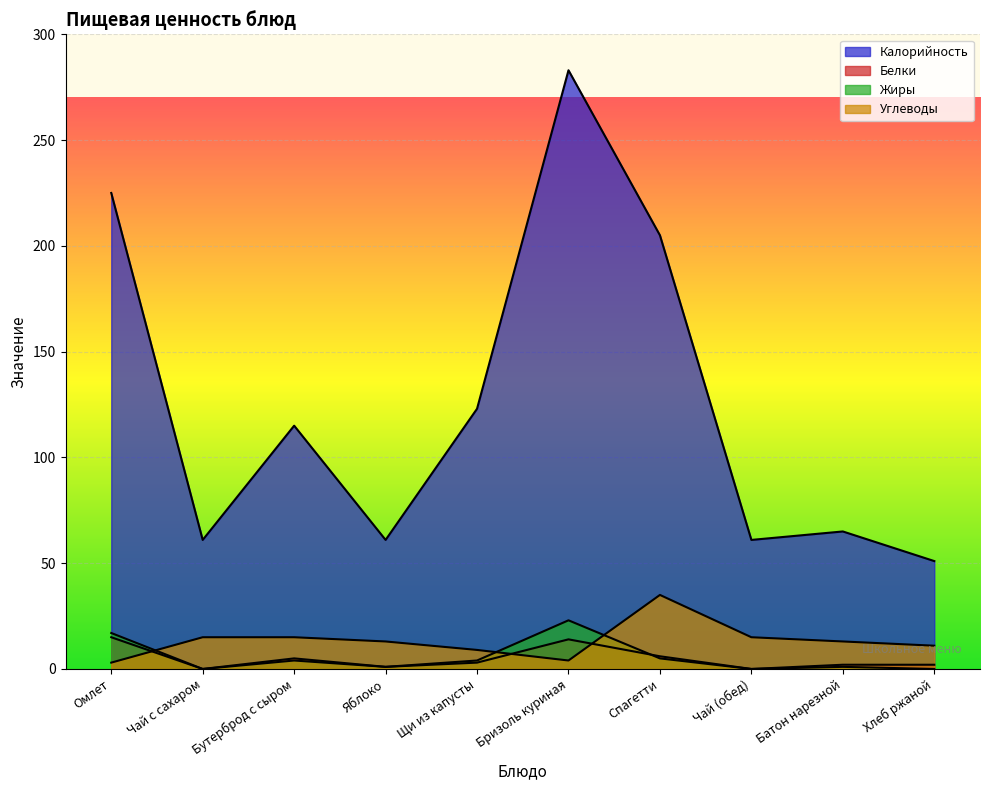

Which series changed the most between Чай (обед) and Батон нарезной?

Калорийность